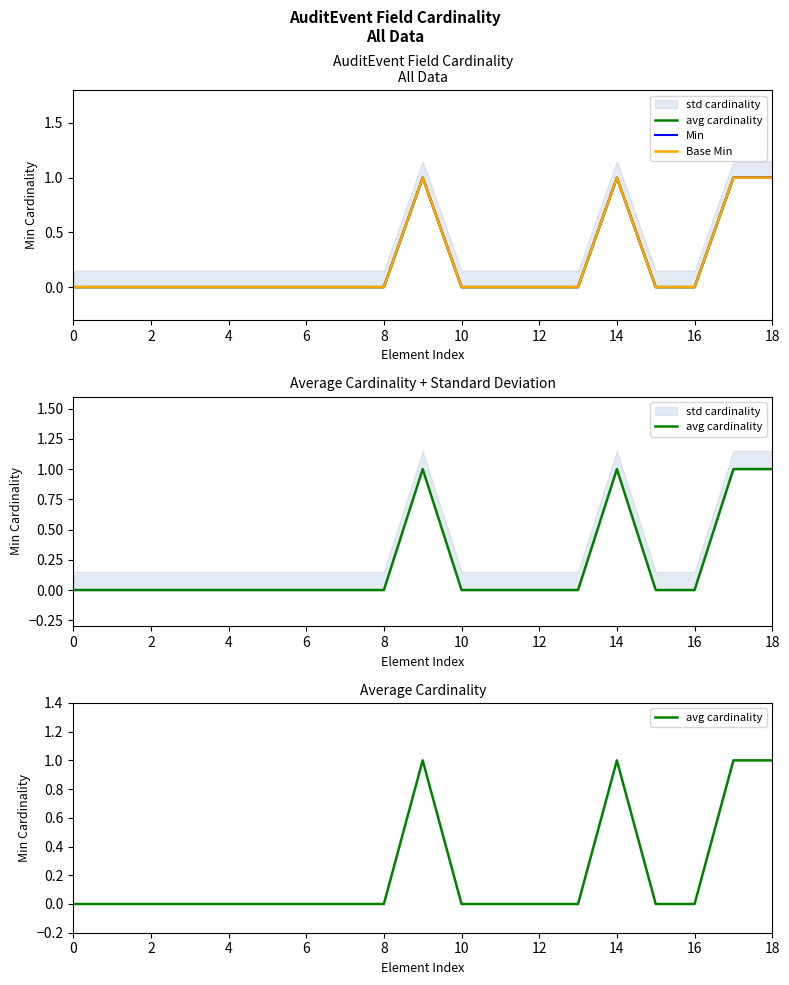

True or false: Min has more than 1 interior local peaks.

True